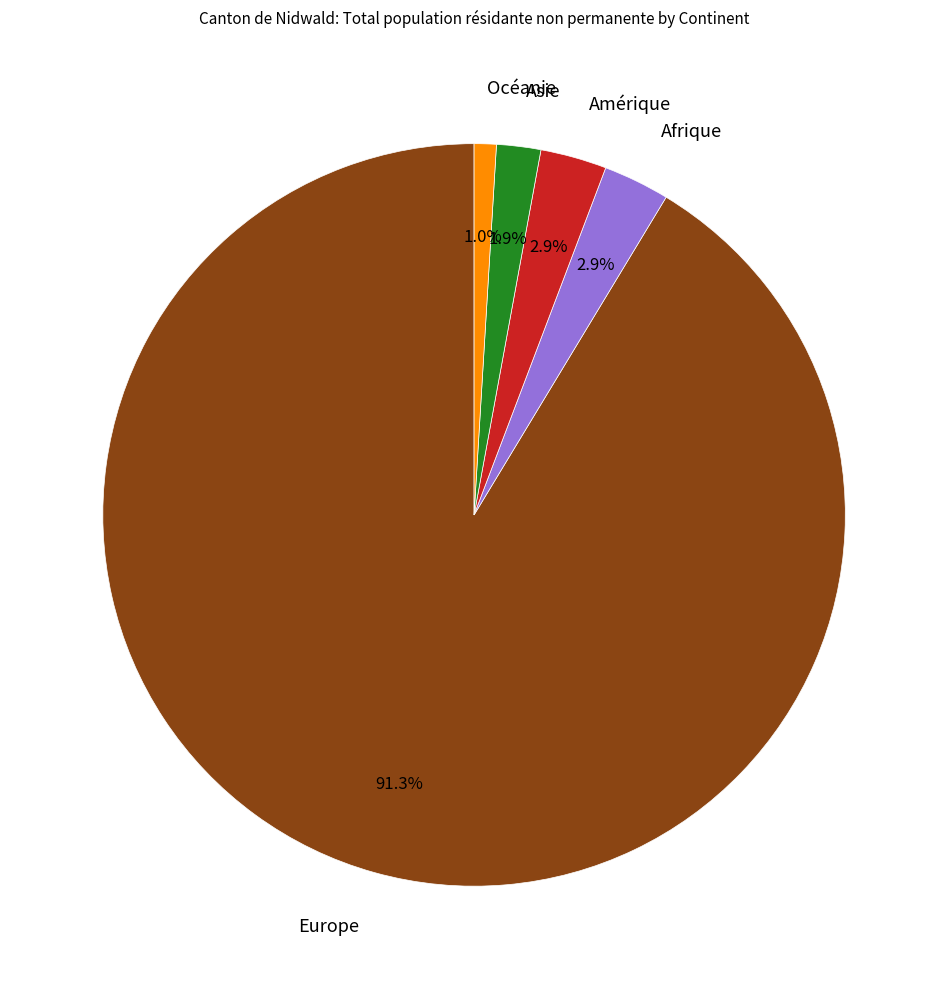

To the nearest percent, what is the combined percentage of Amérique and Océanie?

4%